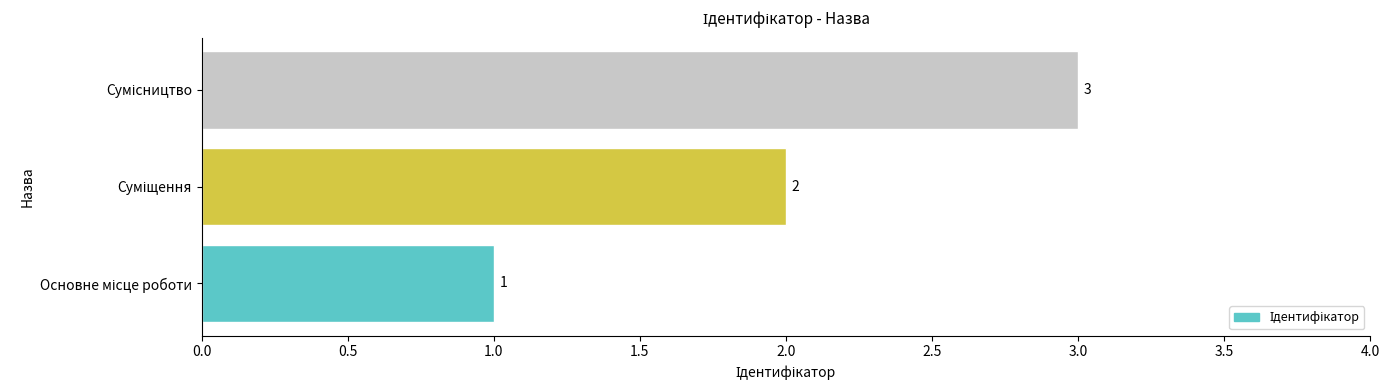

What is the sum of all values?

6